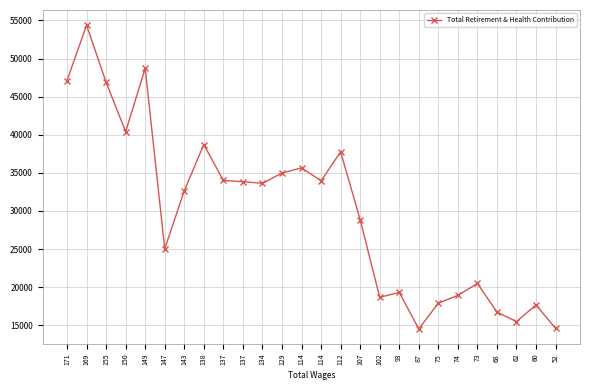

How many lines are shown in the chart?

1